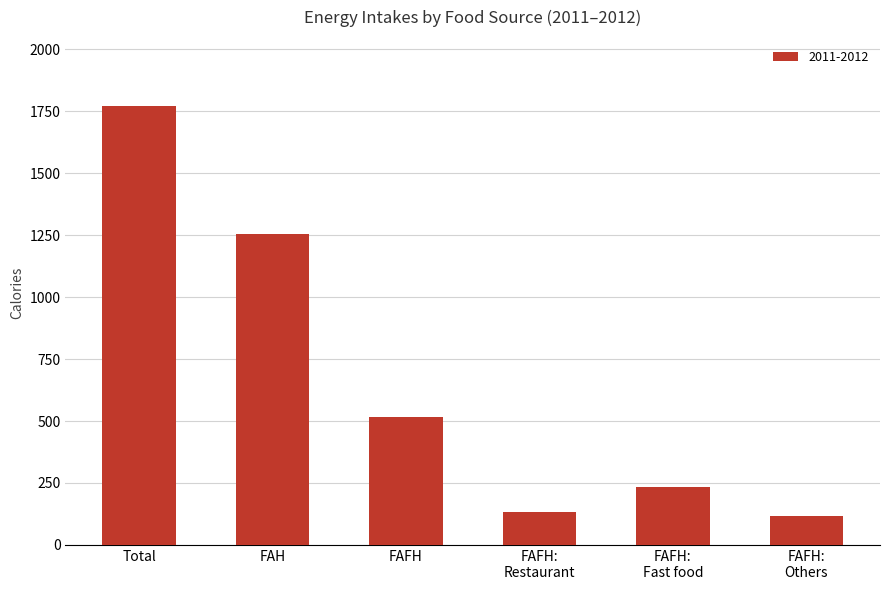

What is the minimum value shown in the chart?

116.5